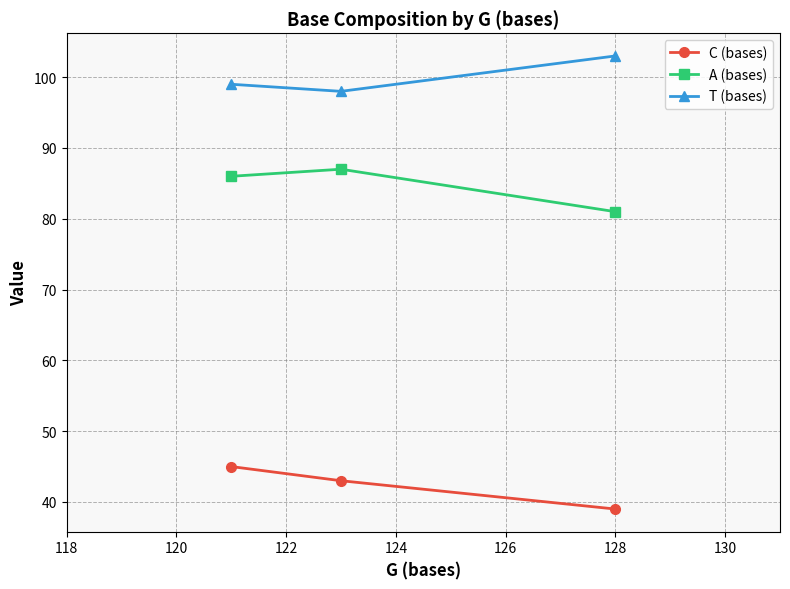

How many values in the A (bases) series are below 86?

1